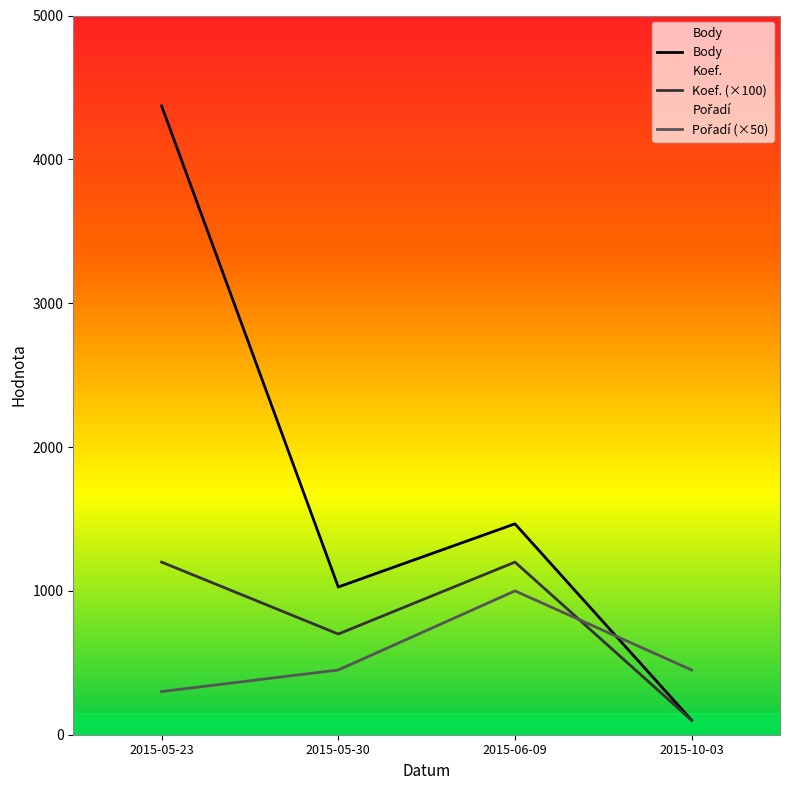

List the series in order of their peak value, lowest first.

Pořadí (×50), Koef. (×100), Body